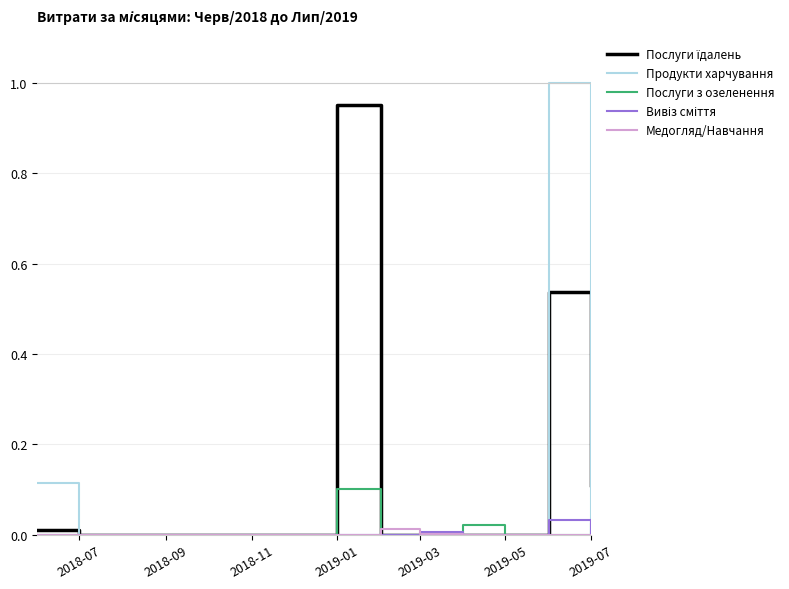

Which series has the widest spread of values?

Продукти харчування